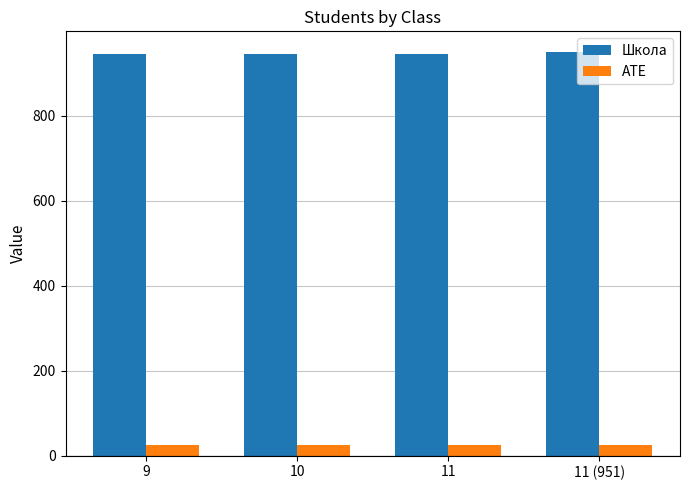

The value of Школа at 11 is 946. True or false?

True